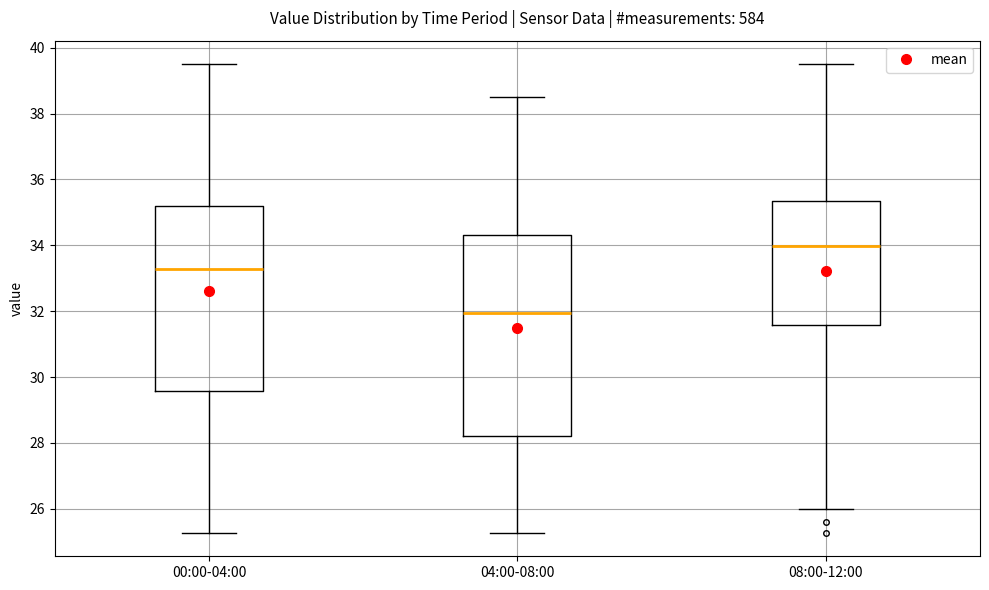

Where is the upper edge of the box for 08:00-12:00 on the y-axis? The values are not printed on the chart, so give them approximately, as read against the axis.

35.4